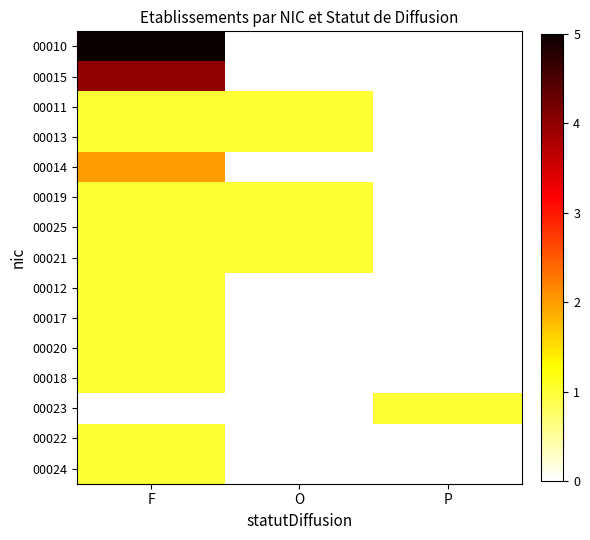

Reading right to left, what are all the values shown in this chart?

00010: P=0	O=0	F=5
00015: P=0	O=0	F=4
00011: P=0	O=1	F=1
00013: P=0	O=1	F=1
00014: P=0	O=0	F=2
00019: P=0	O=1	F=1
00025: P=0	O=1	F=1
00021: P=0	O=1	F=1
00012: P=0	O=0	F=1
00017: P=0	O=0	F=1
00020: P=0	O=0	F=1
00018: P=0	O=0	F=1
00023: P=1	O=0	F=0
00022: P=0	O=0	F=1
00024: P=0	O=0	F=1